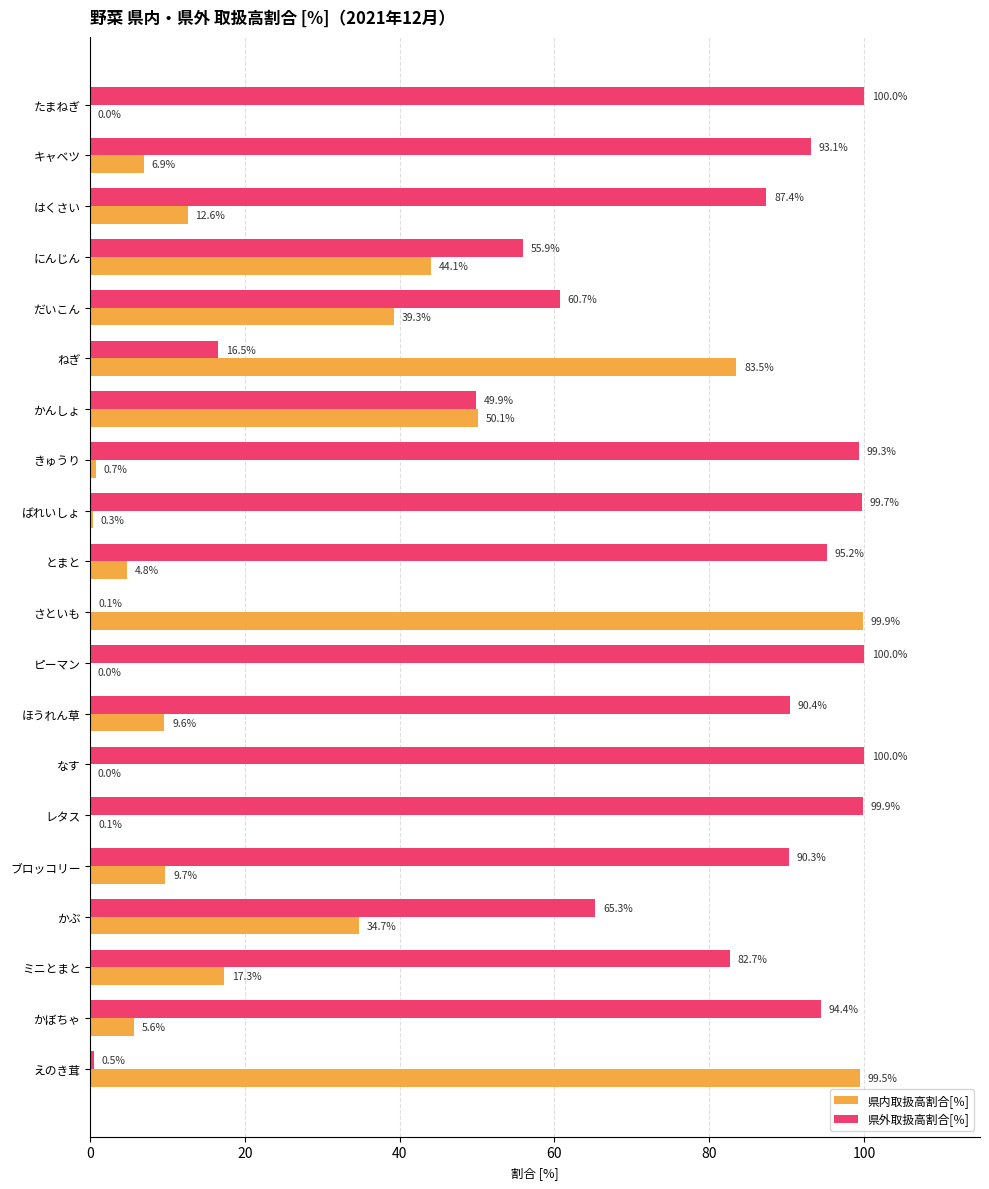

What is the maximum value for 県内取扱高割合[％]?

99.9